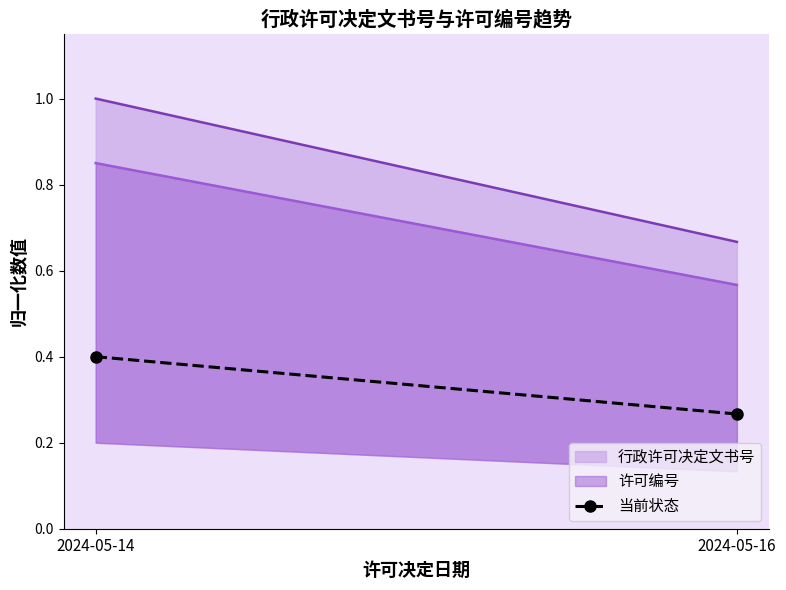

Count the values in the range 0 to 1.

2